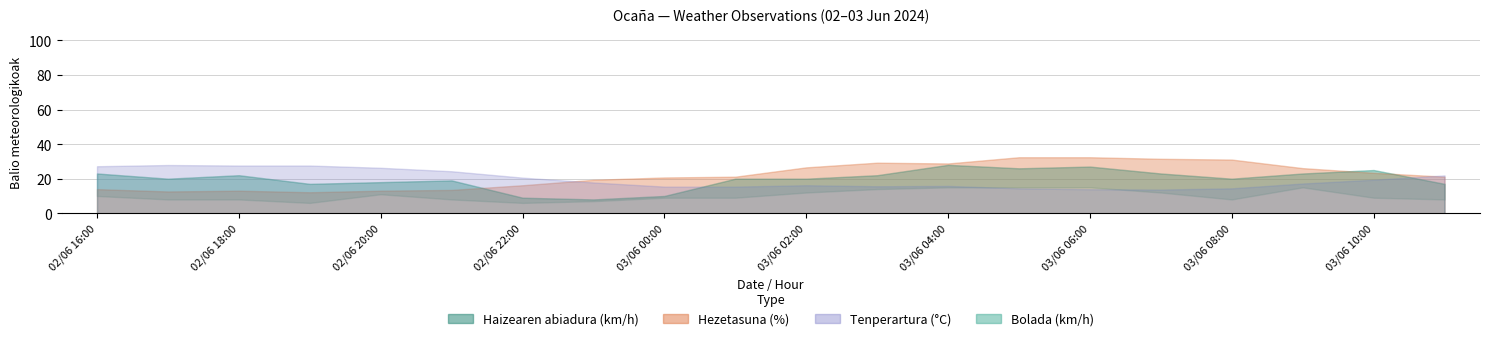

How many lines are shown in the chart?

4